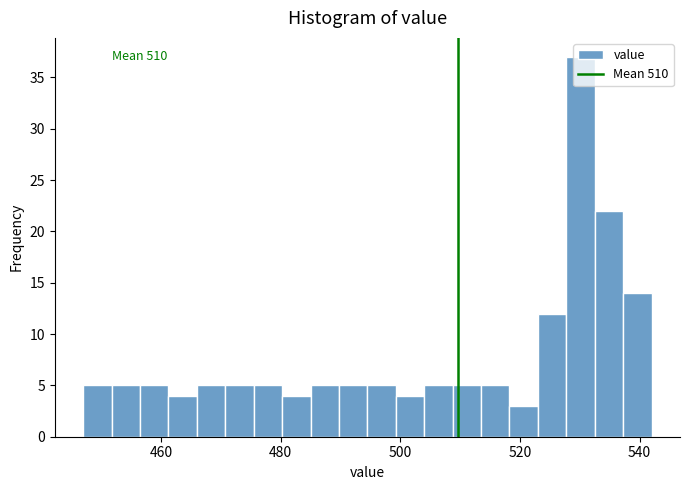

Around what value on the x-axis is the tallest bar? Give the approximate position of its centre, as read against the axis.

530